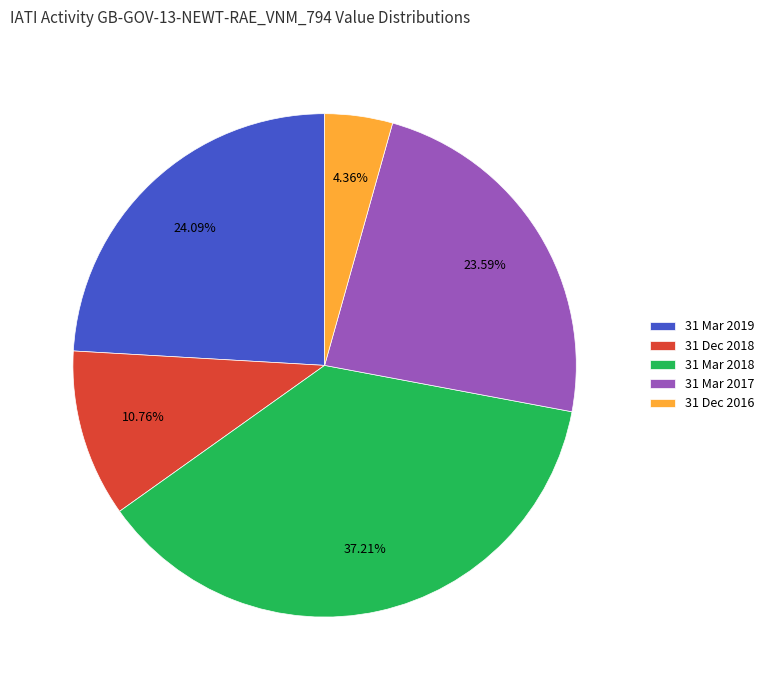

Is there a majority slice in this chart?

No